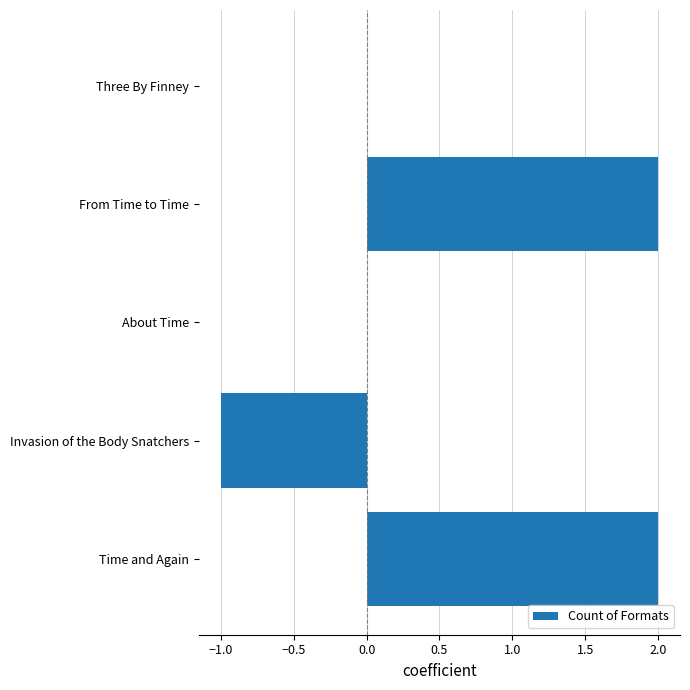

What is the change in value from Invasion of the Body Snatchers to About Time?

+1